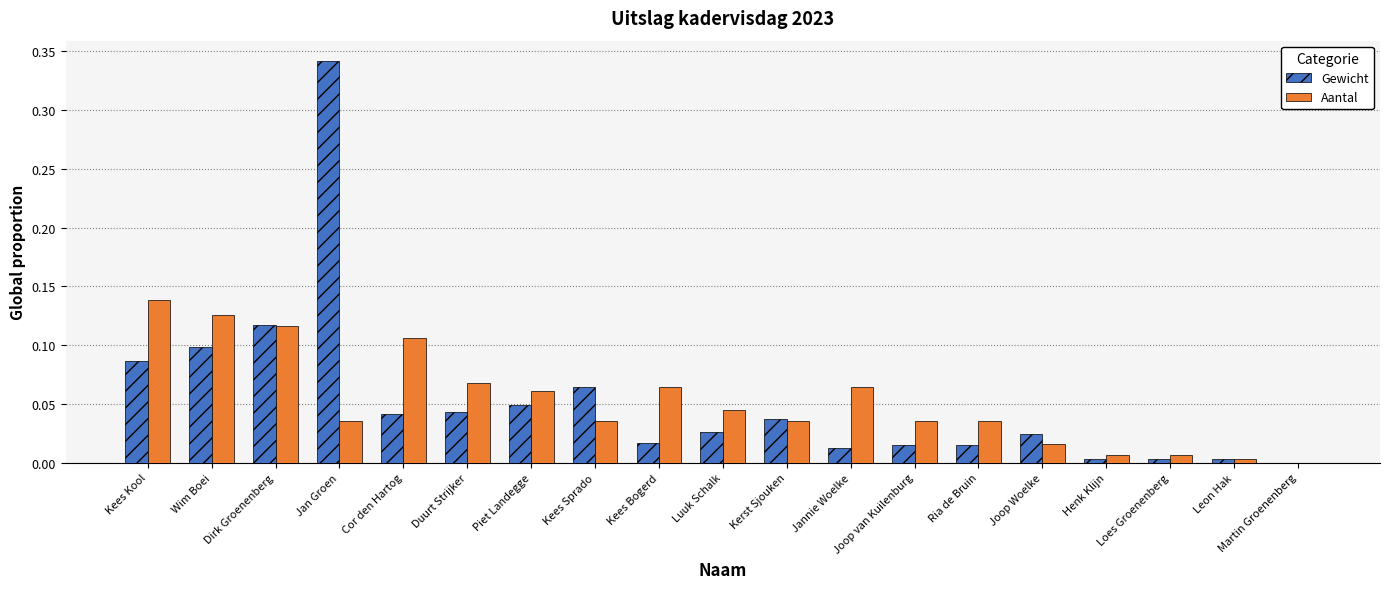

What is the sum of all Gewicht values?

1.0